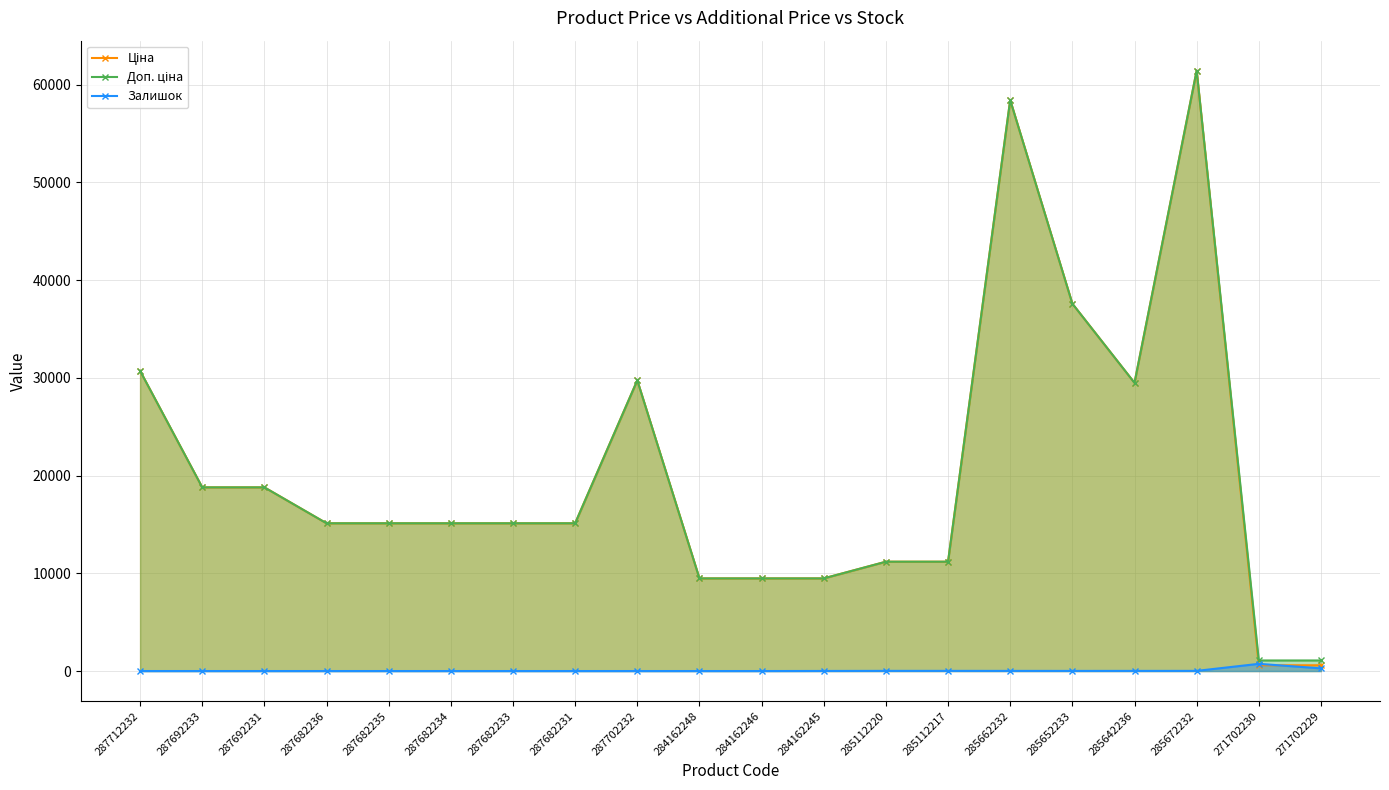

What are all the series names shown in the legend?

Ціна, Доп. ціна, Залишок